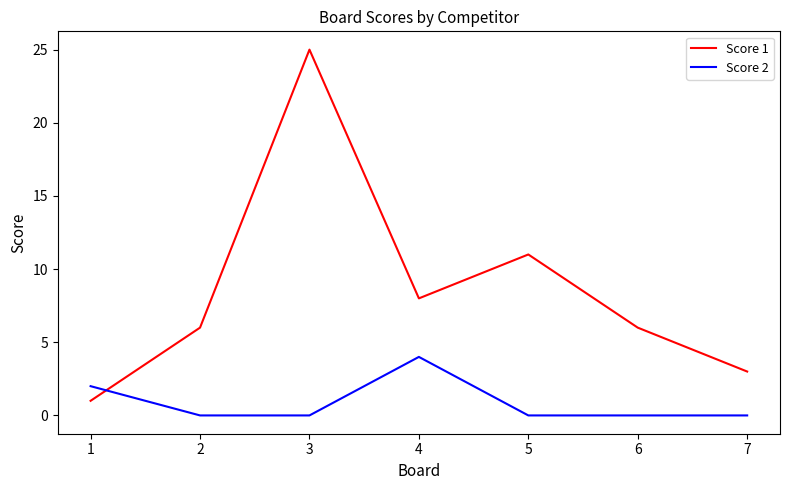

How many lines are shown in the chart?

2